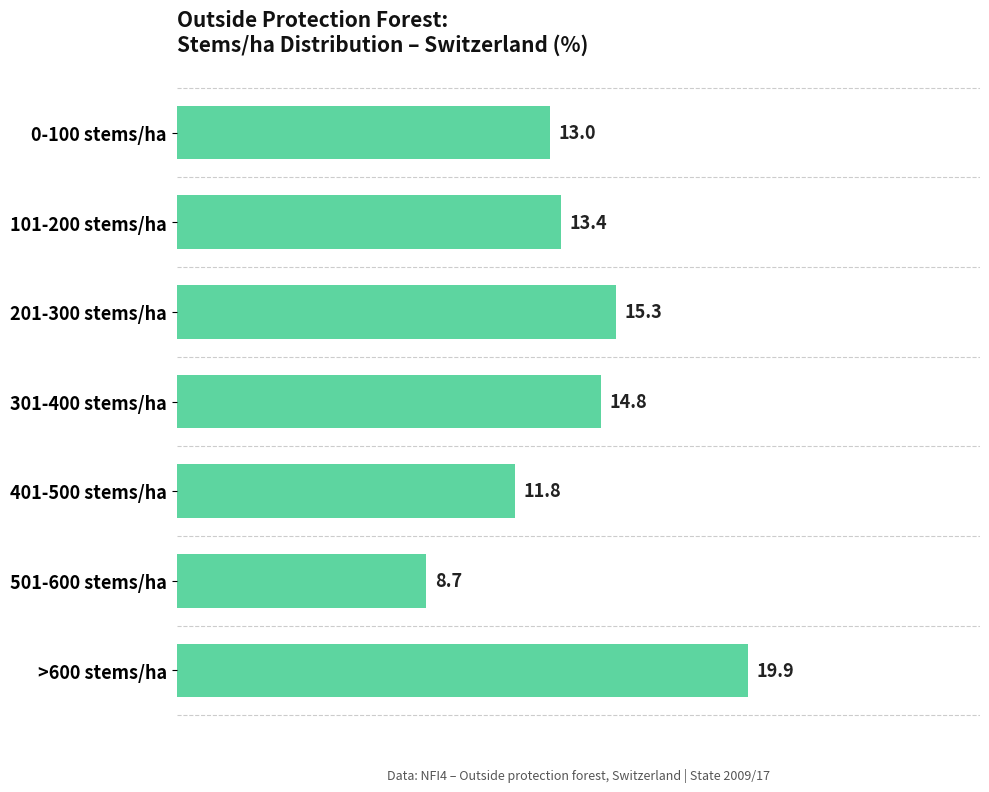

Read the value at 101-200 stems/ha.

13.4